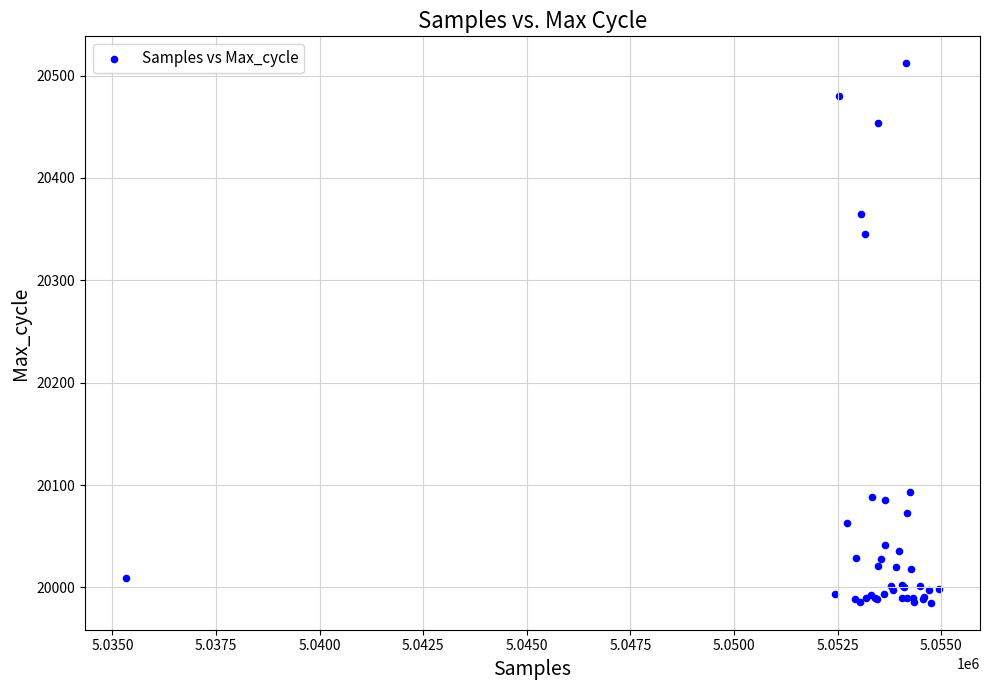

What Y value in the scatter plot is closest to 20248?

20345